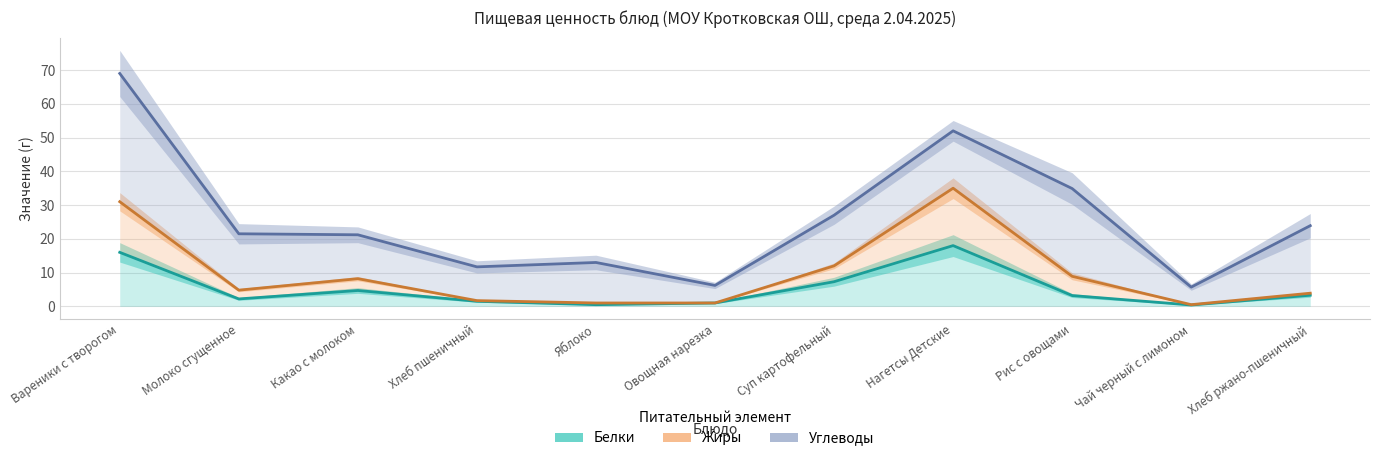

List the series in order of their overall mean, lowest first.

Белки, Жиры, Углеводы